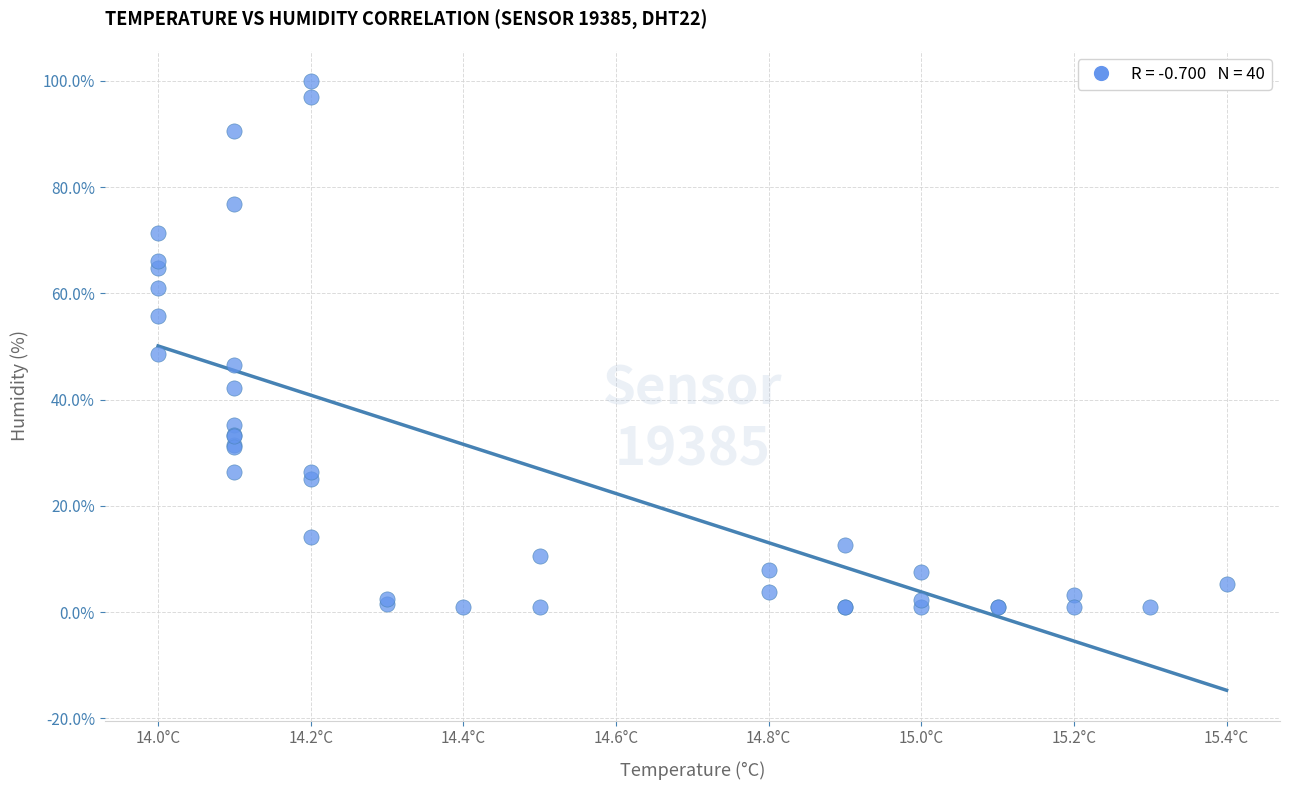

What Y value in the scatter plot is closest to 50?

48.6